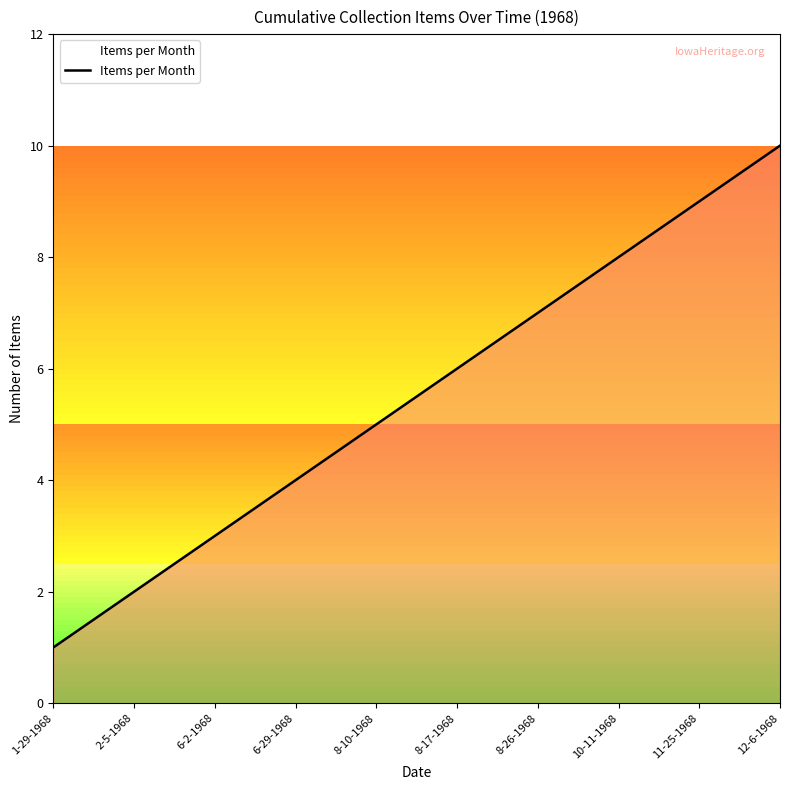

Which has a higher value, 6-2-1968 or 8-17-1968?

8-17-1968